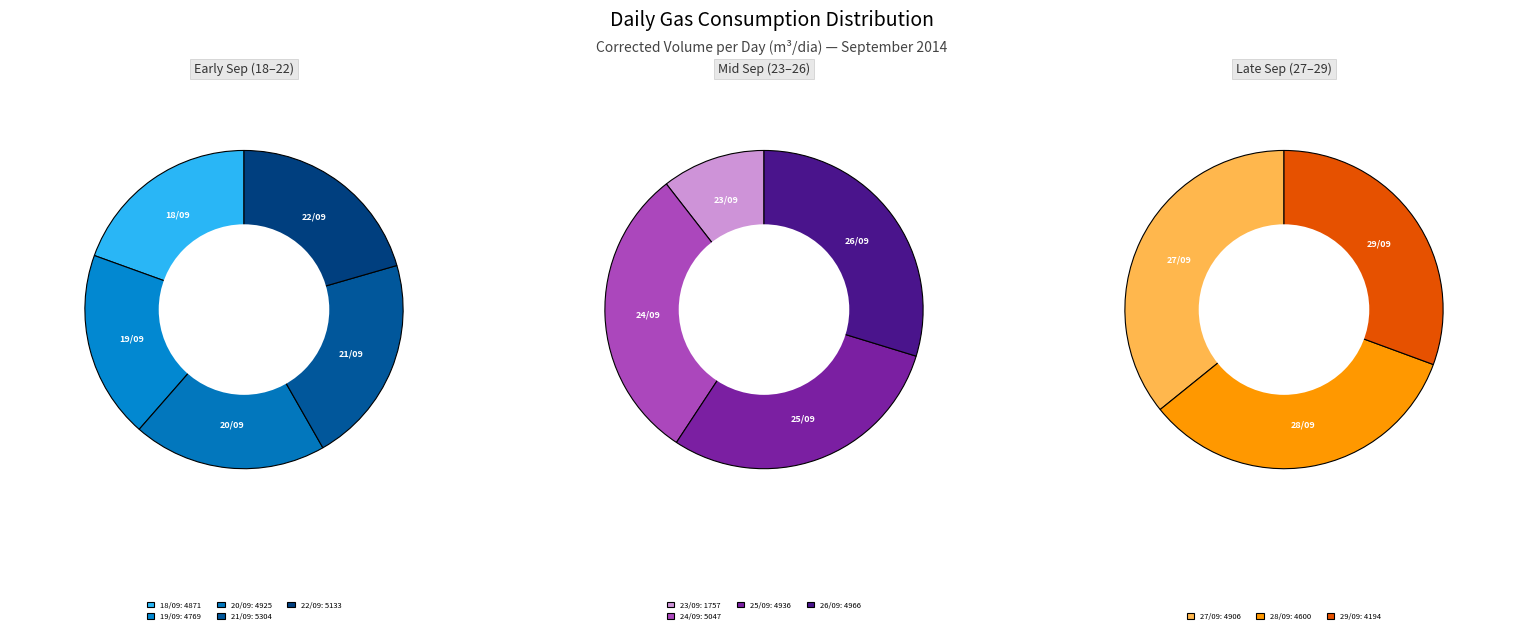

Rank the categories by value from lowest to highest.

23/09, 29/09, 28/09, 19/09, 18/09, 27/09, 20/09, 25/09, 26/09, 24/09, 22/09, 21/09